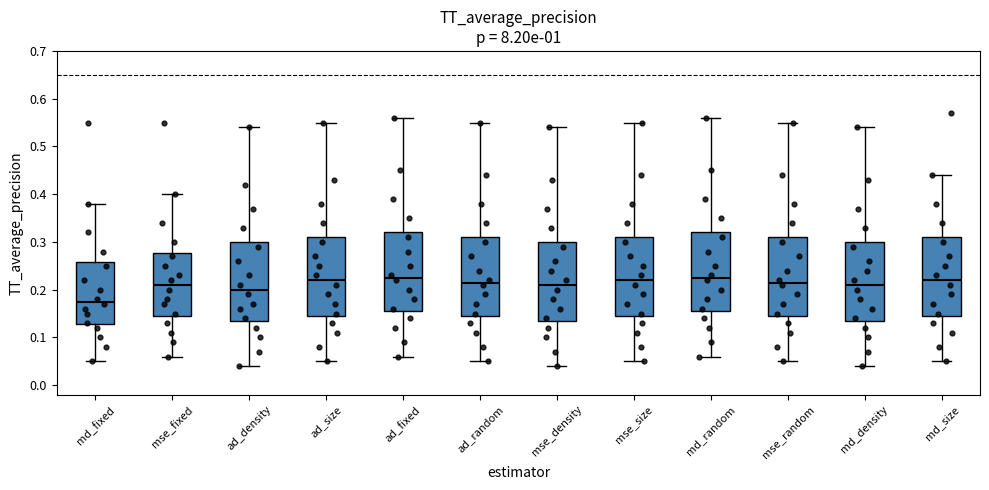

Where does the median line of the box for mse_density sit on the y-axis? The values are not printed on the chart, so give them approximately, as read against the axis.

0.21